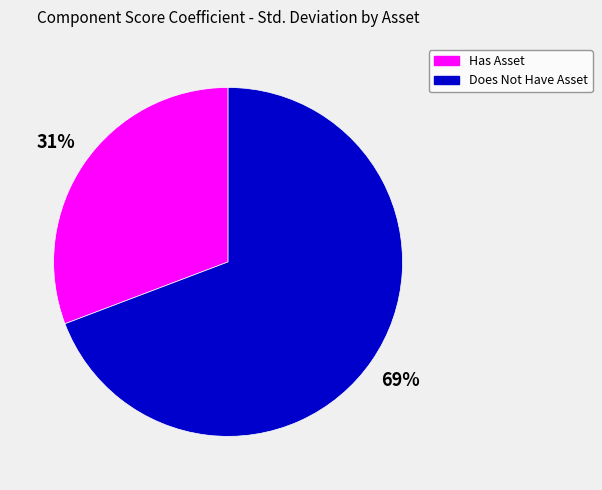

Which slice is the smallest?

Has Asset